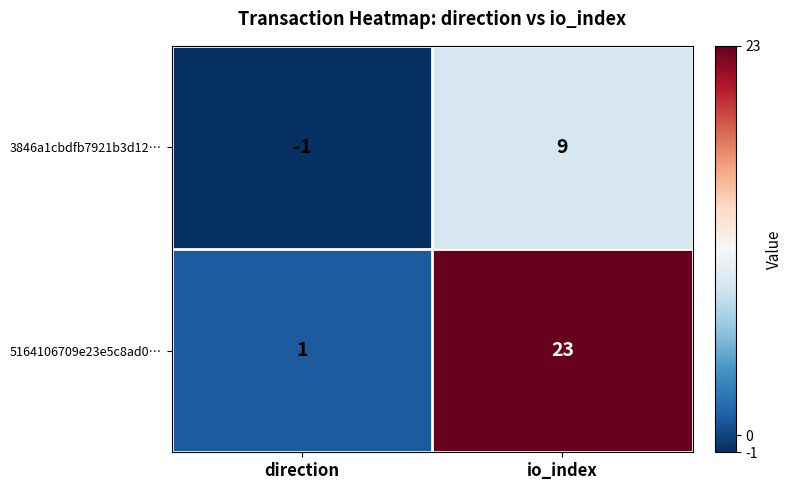

At how many categories does at least one series exceed 8?

1